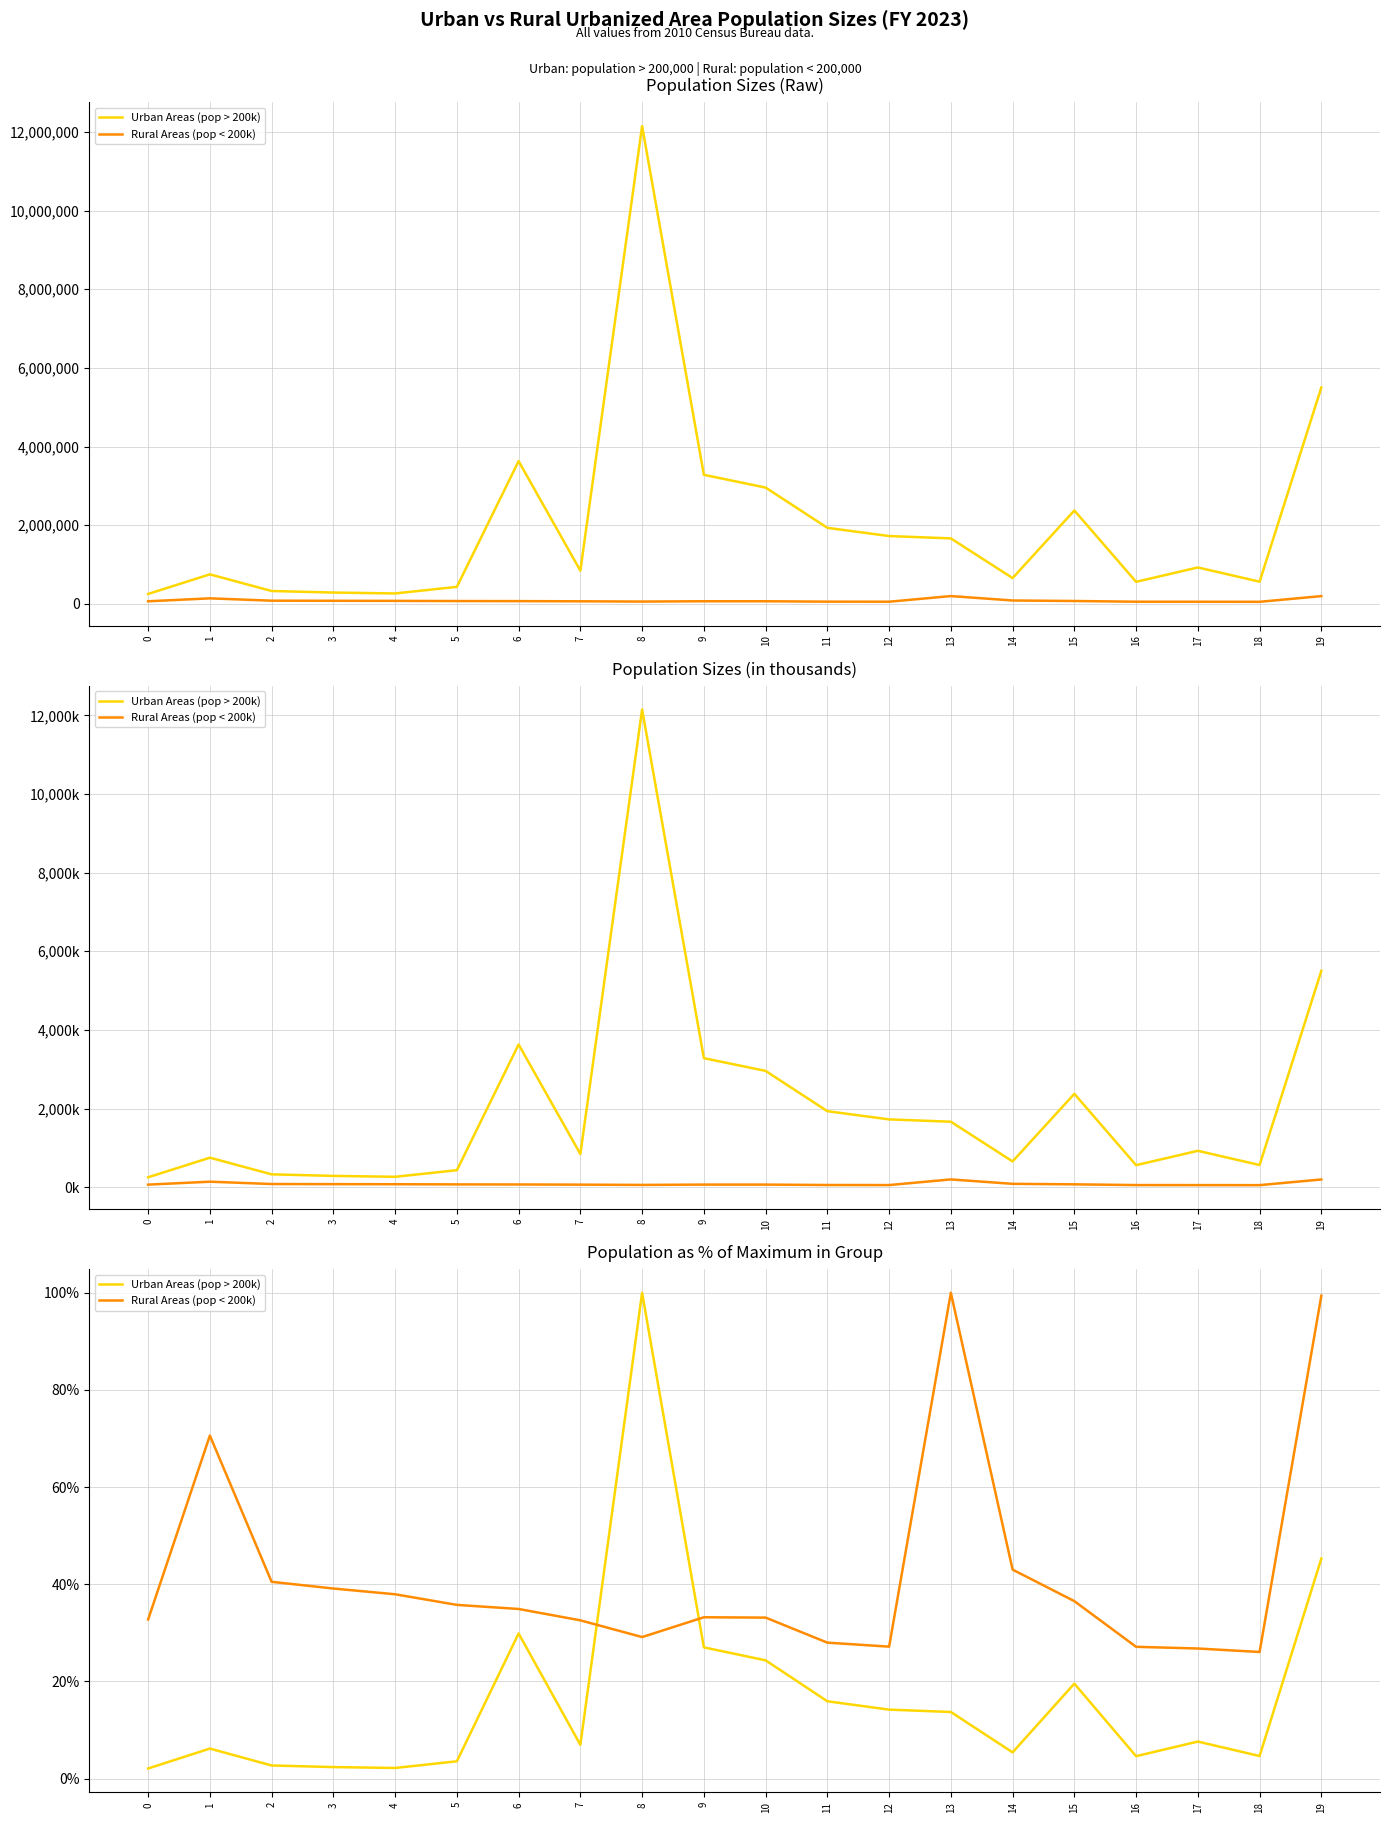

Where does the Rural Areas (pop < 200k) series first go above 34?

1